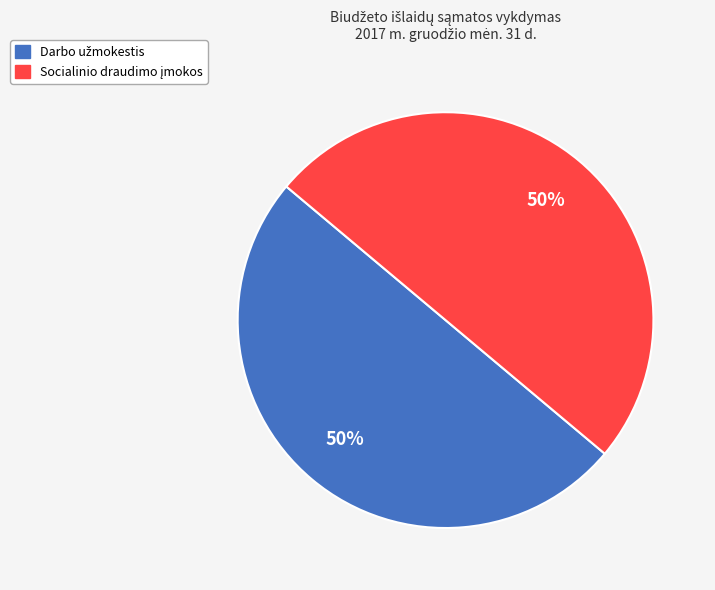

To the nearest percent, what is the average slice percentage?

50%